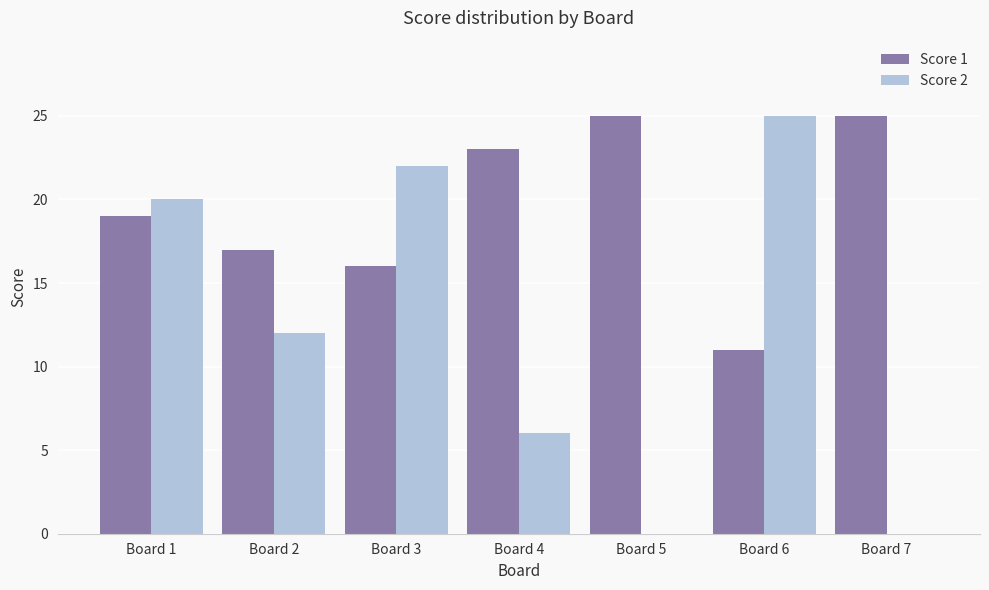

What is the sum of the Score 1 values at Board 2 and Board 3?

33